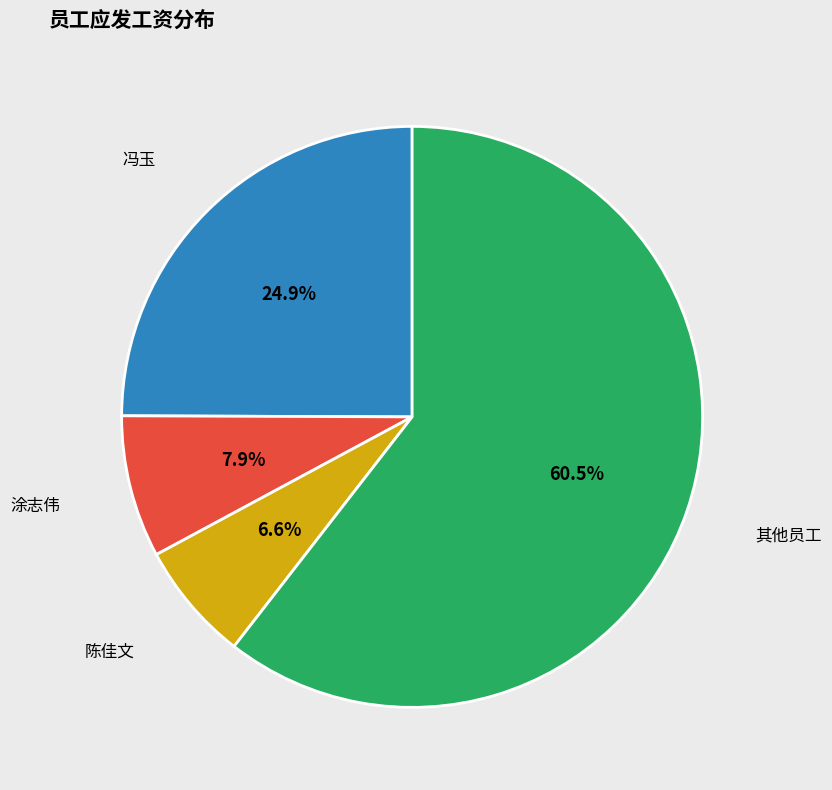

Does any single category account for the majority?

Yes